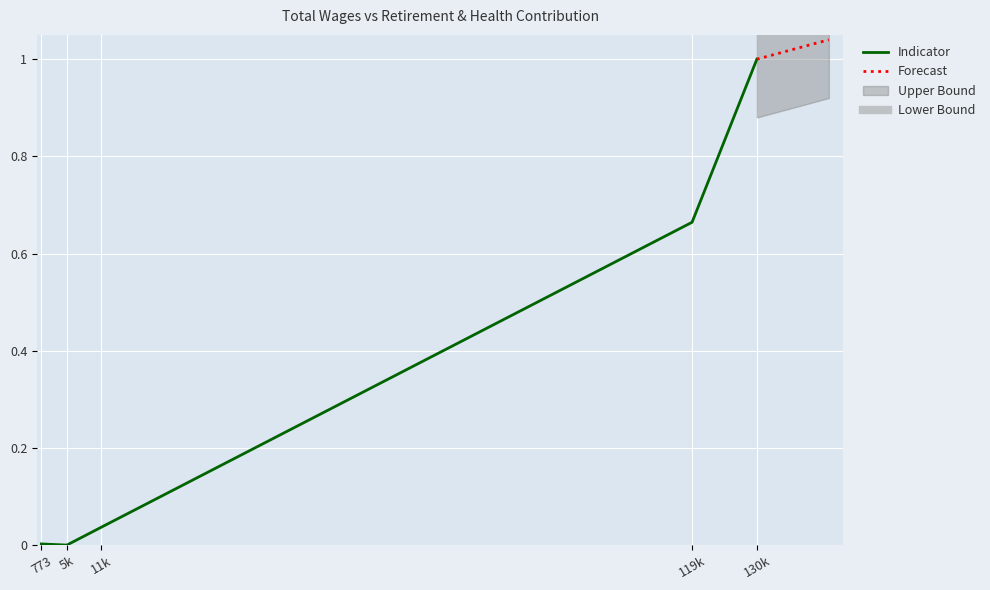

List the labels in order of value, largest first.

130k, 119k, 11k, 773, 5k